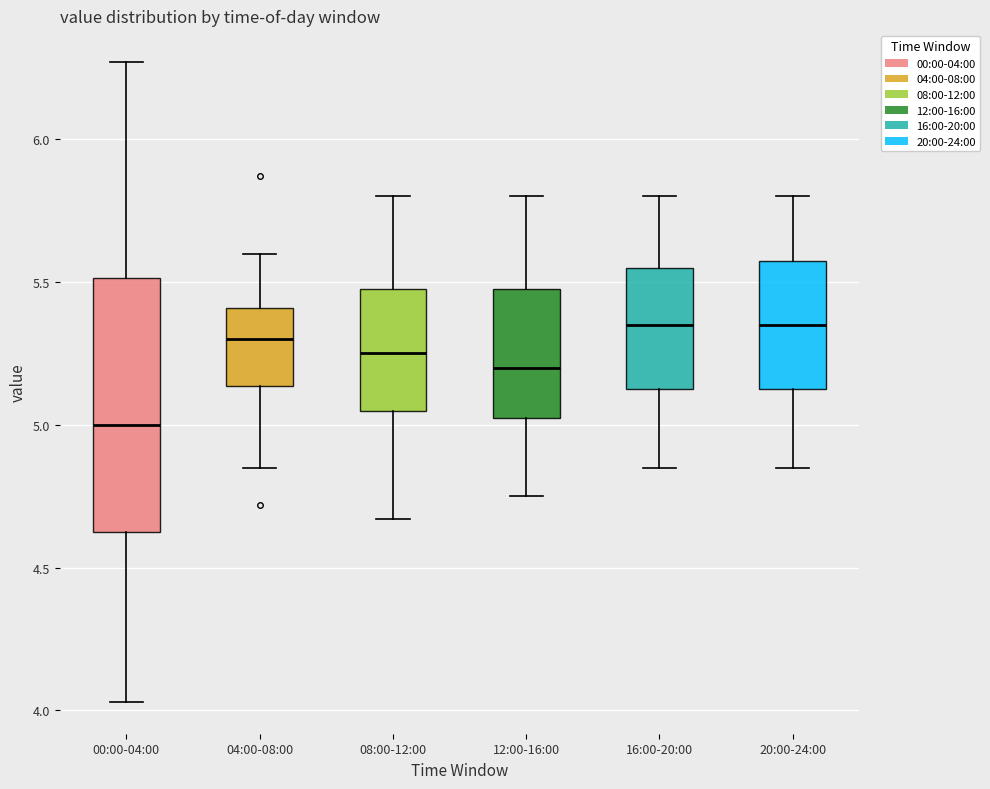

Which box has the lowest median line?

00:00-04:00